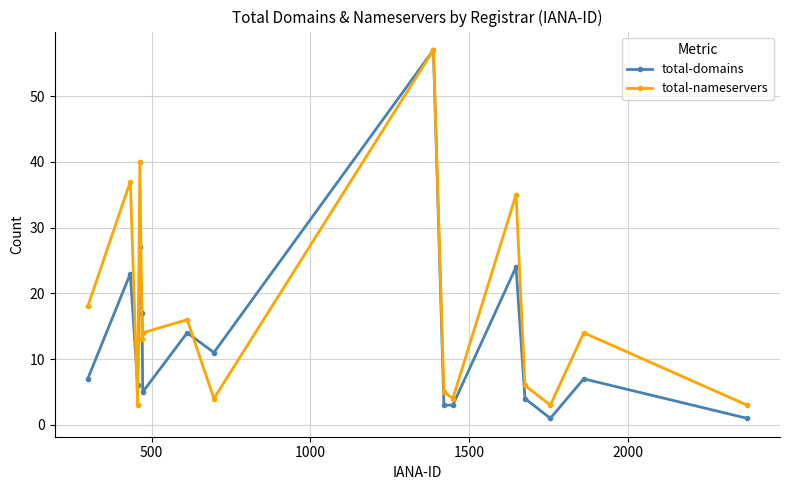

What is the lowest value of the total-nameservers series?

3